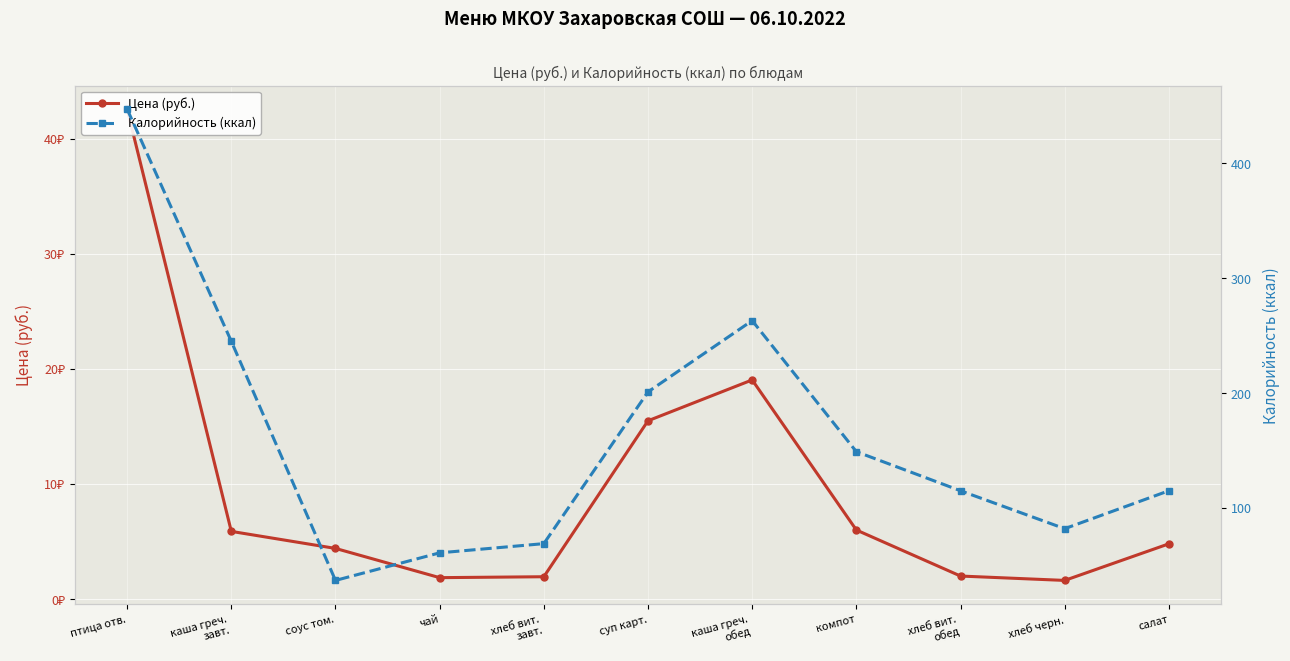

What is the label of the 1st point from the left?

птица отв.